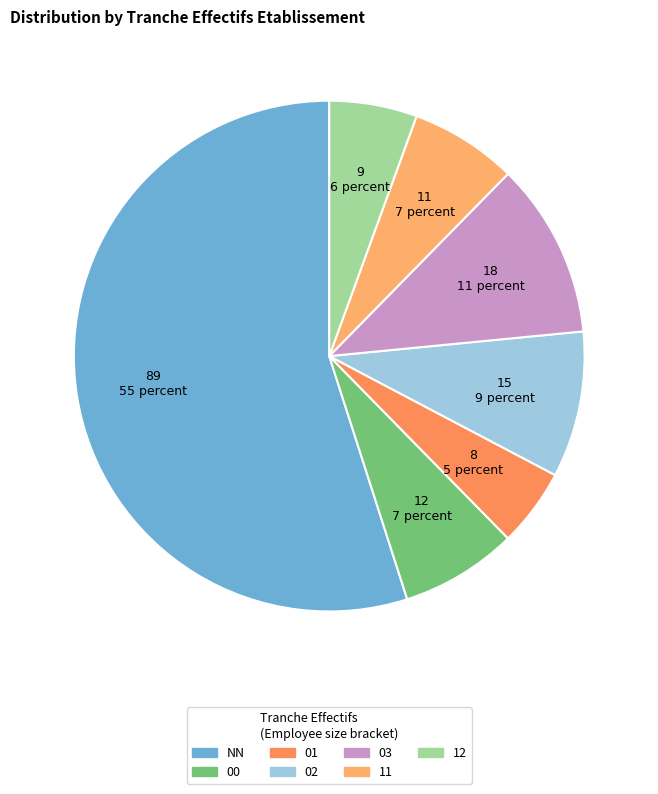

Rank the categories by value from lowest to highest.

01, 12, 11, 00, 02, 03, NN